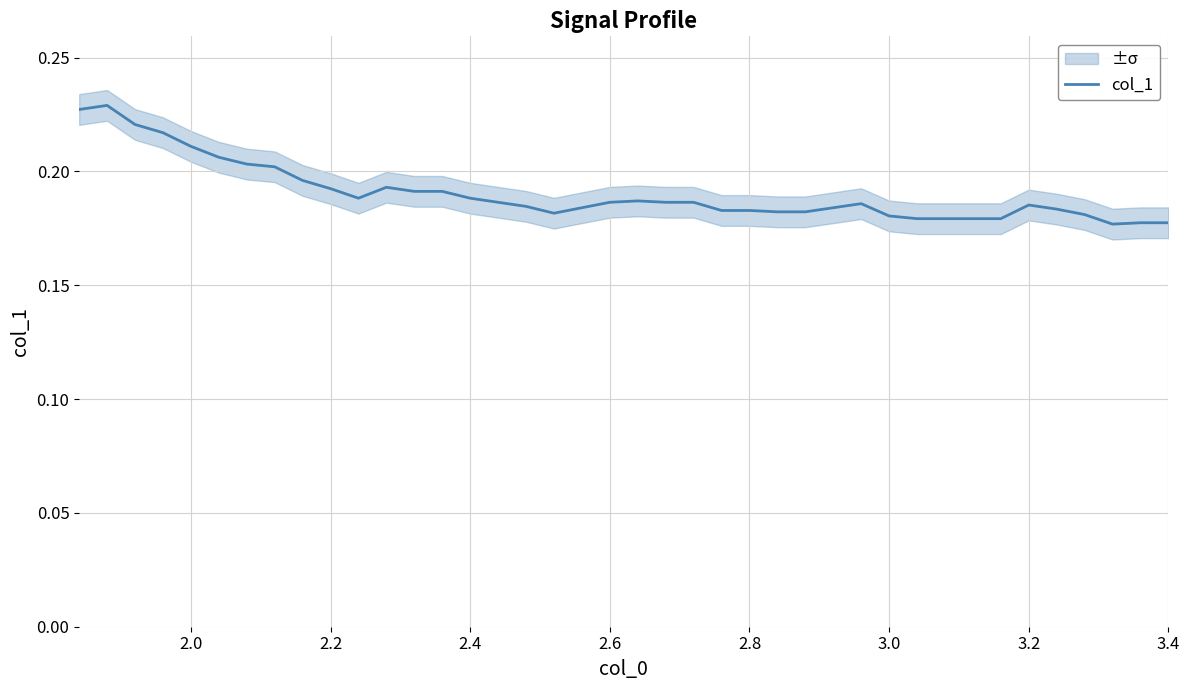

How many series are shown in this chart?

1